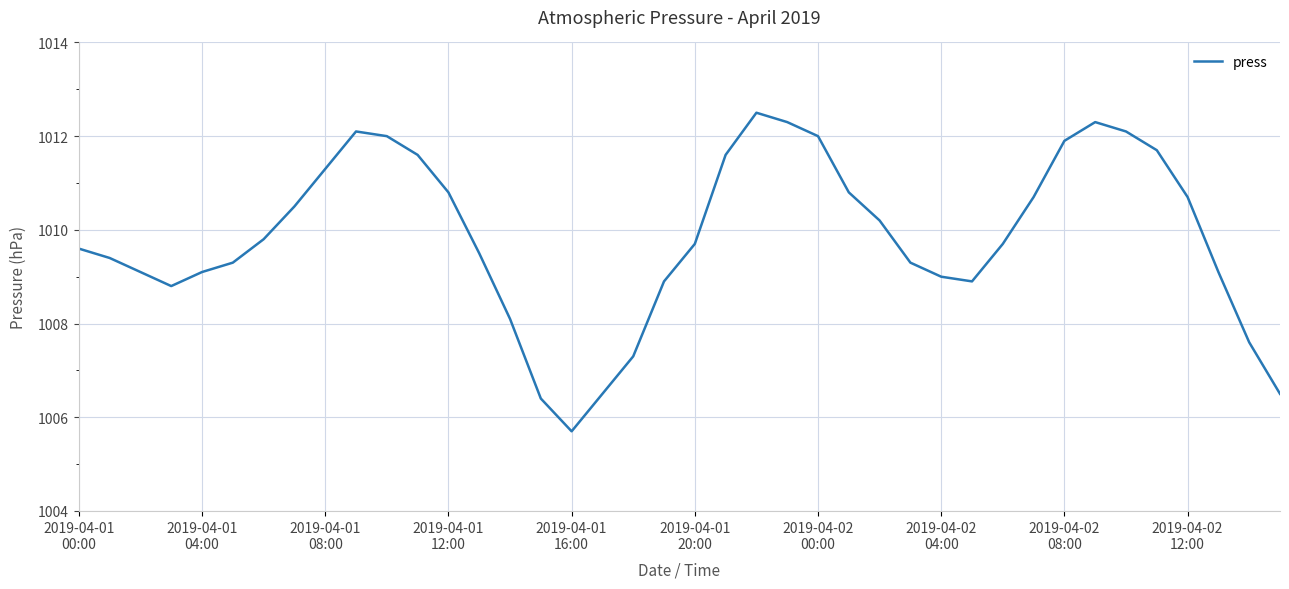

What is the average value?

1009.9